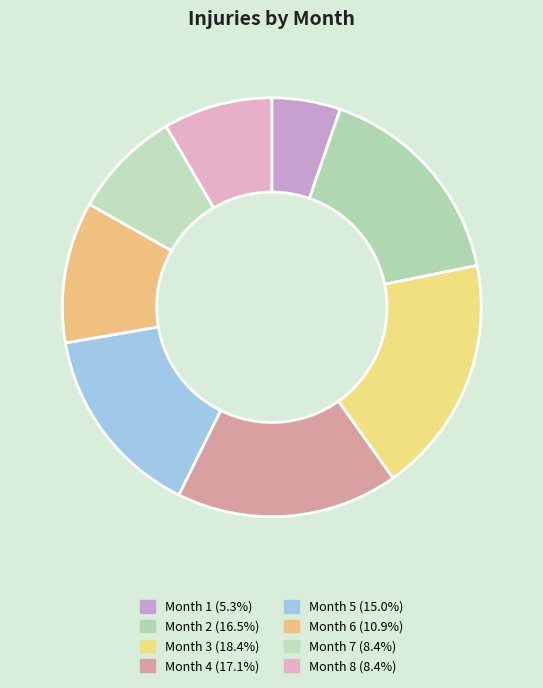

Count the number of slices in the pie.

8